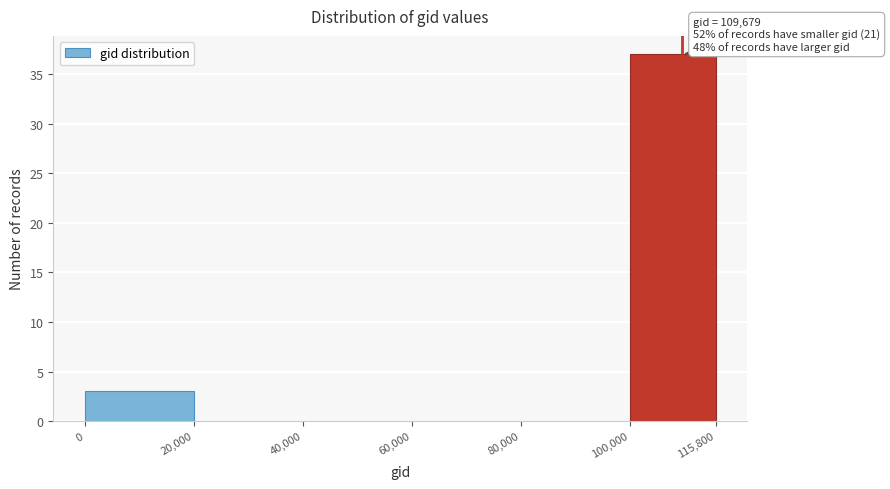

Over which range of the x-axis is the bar tallest?

100,000 to 115,800